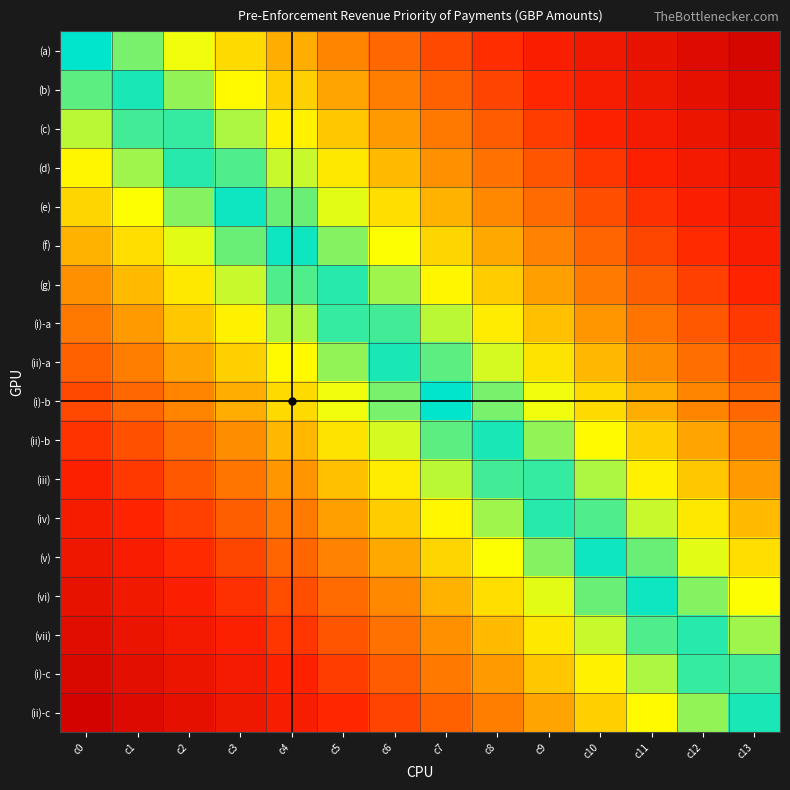

Rank the series at c2 from highest to lowest value.

(ii)-c, (i)-c, (vii), (vi), (v), (iv), (iii), (ii)-b, (i)-b, (ii)-a, (i)-a, (g), (a), (f), (b), (e), (c), (d)